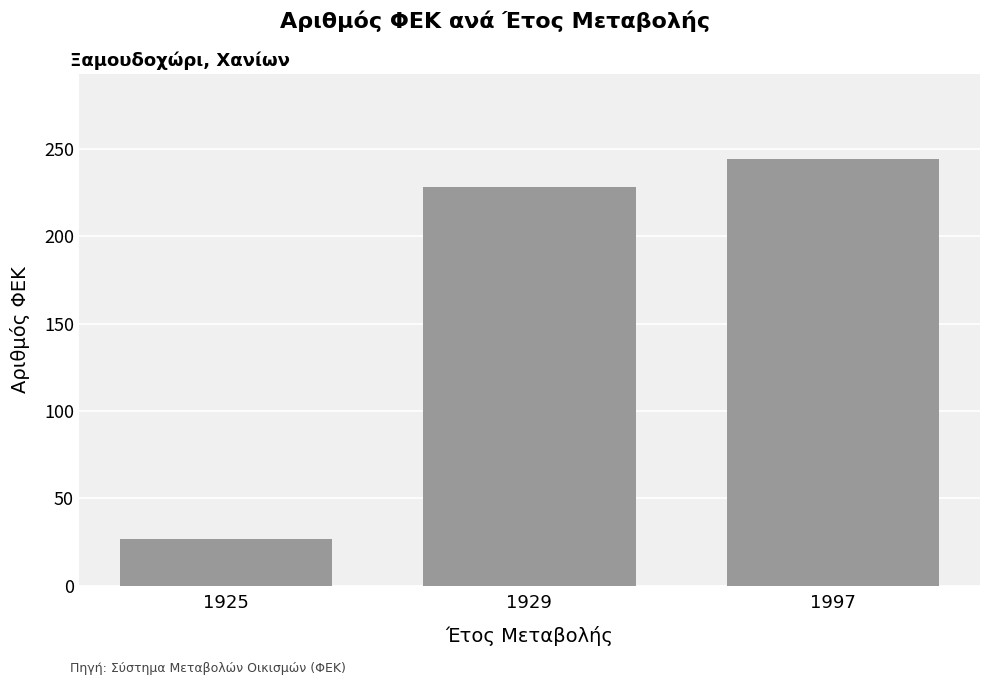

What is the sum of all values?

499